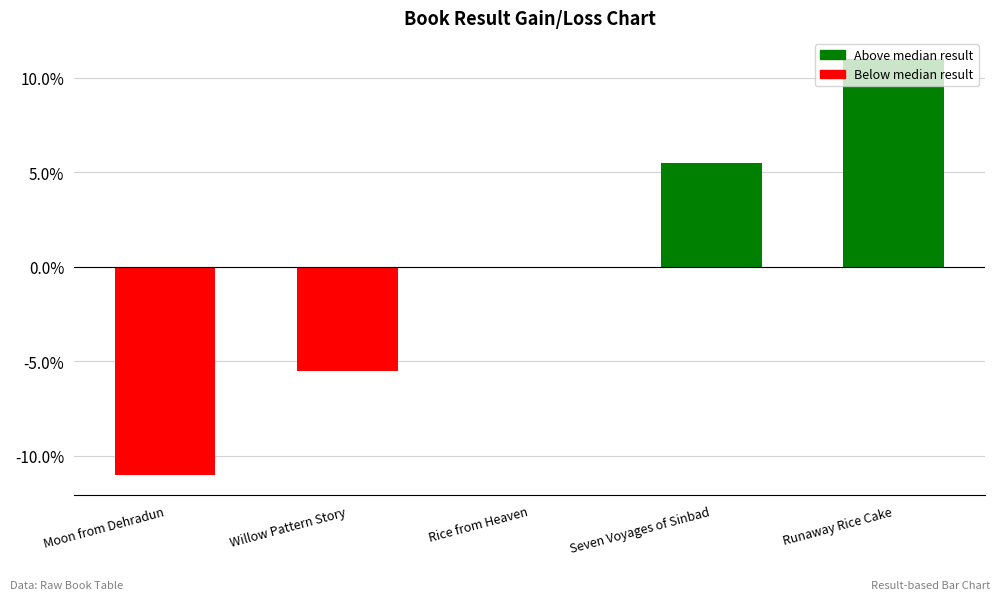

True or false: the data shows -5.5 at Willow Pattern Story.

True